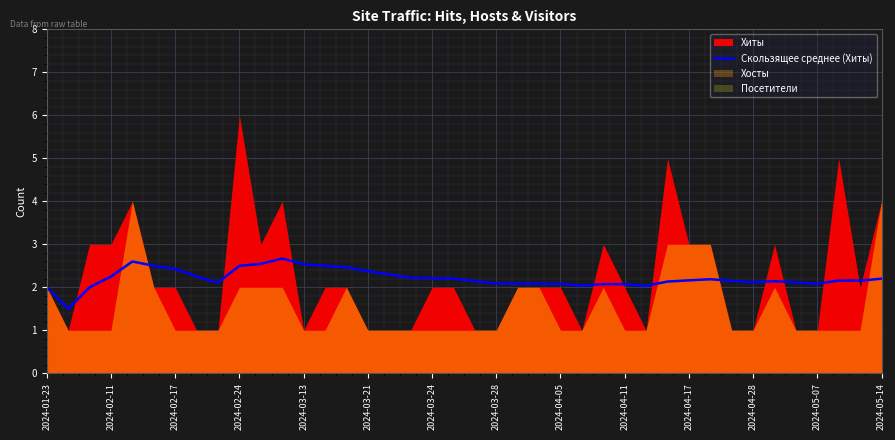

True or false: Скользящее среднее (Хиты) has a value of 1.3 at 2024-03-24.

False